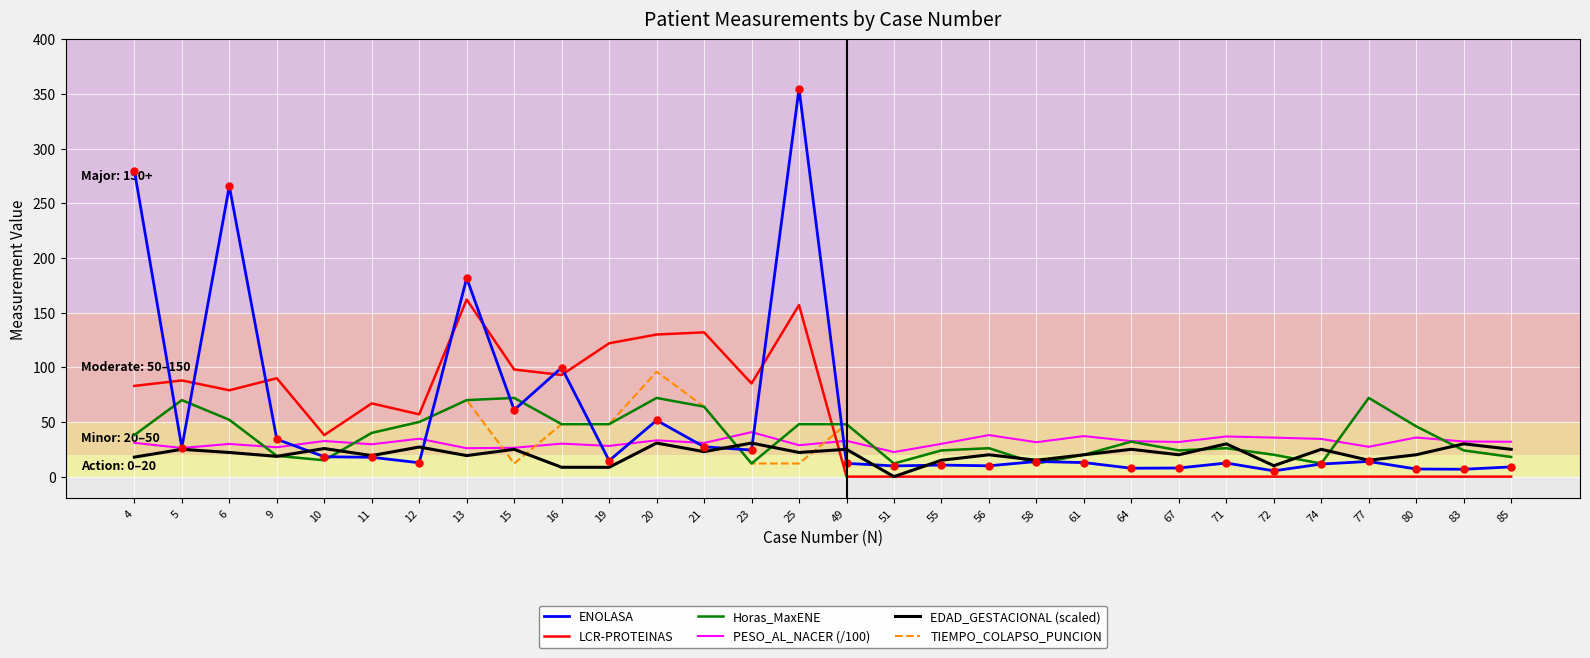

Does the chart have visible grid lines?

Yes